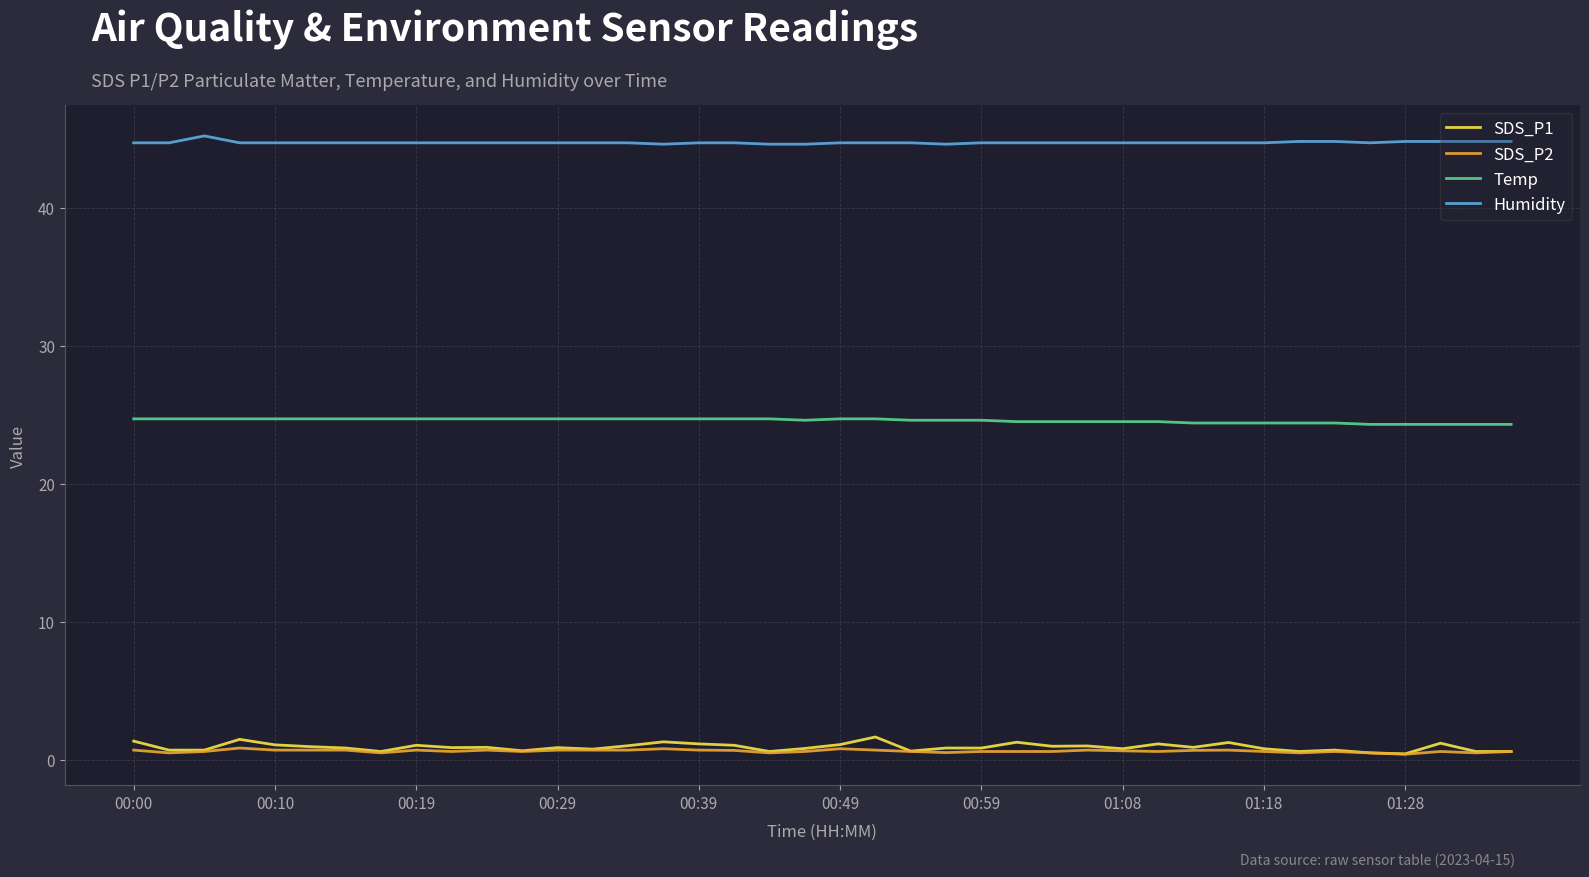

True or false: SDS_P2 and Temp intersect in this chart.

False